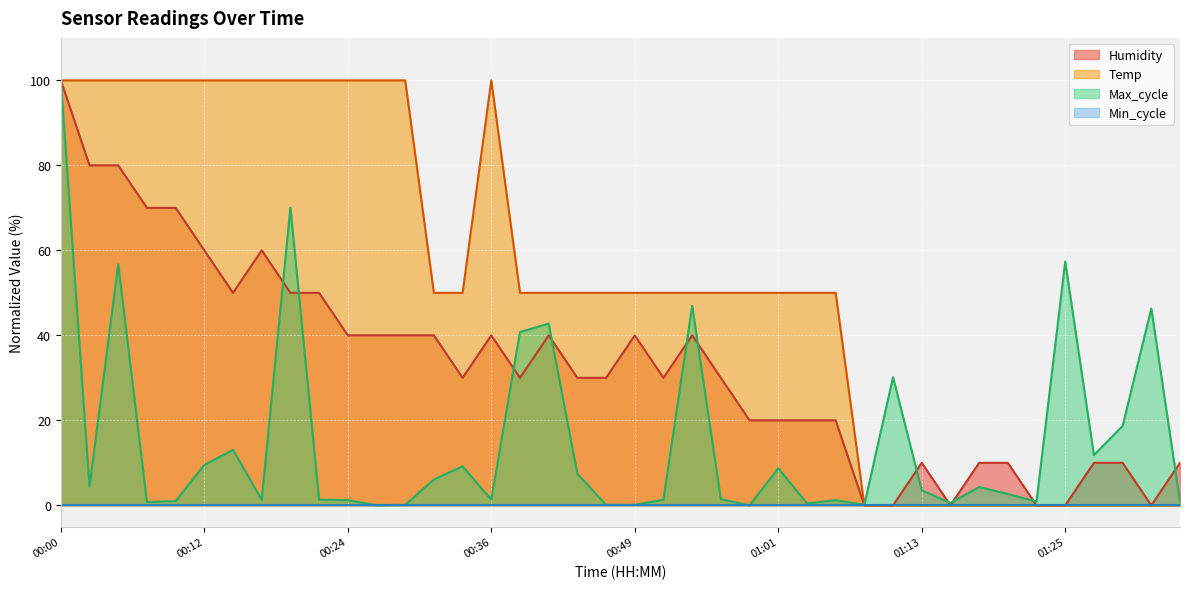

True or false: Temp has a value of 56.6 at 01:30.

False